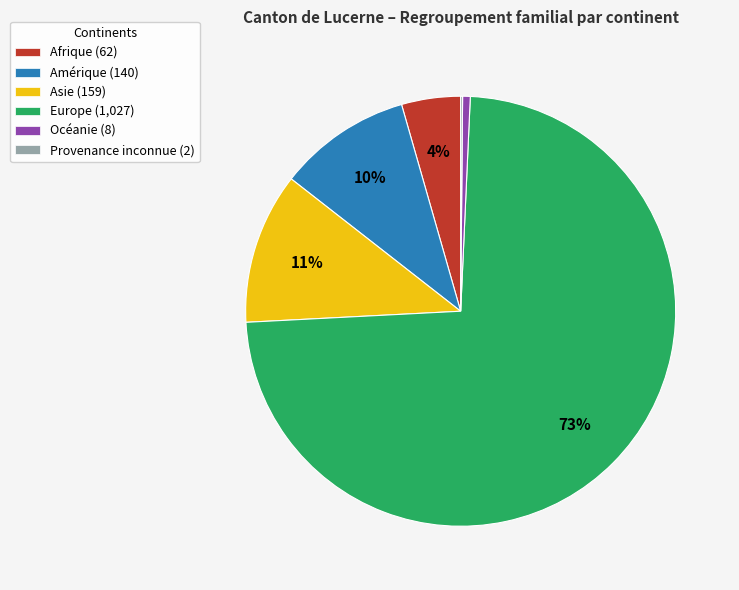

Is there any slice that represents more than half of the pie?

Yes